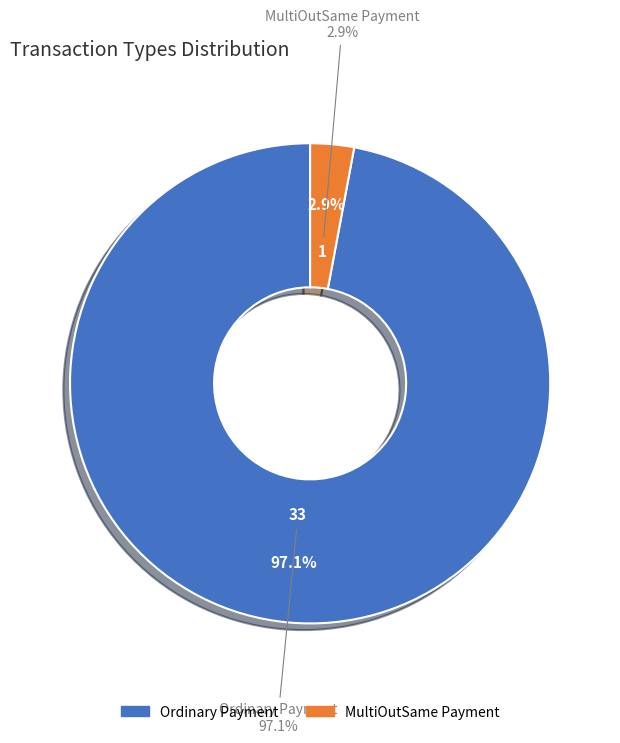

Is the sum of 20 and 16 greater than half?

No